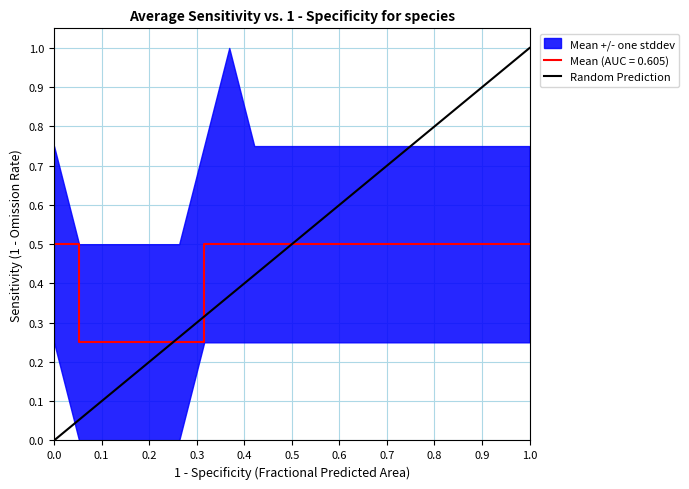

What is the highest value of the Mean (AUC = 0.605) series?

0.5